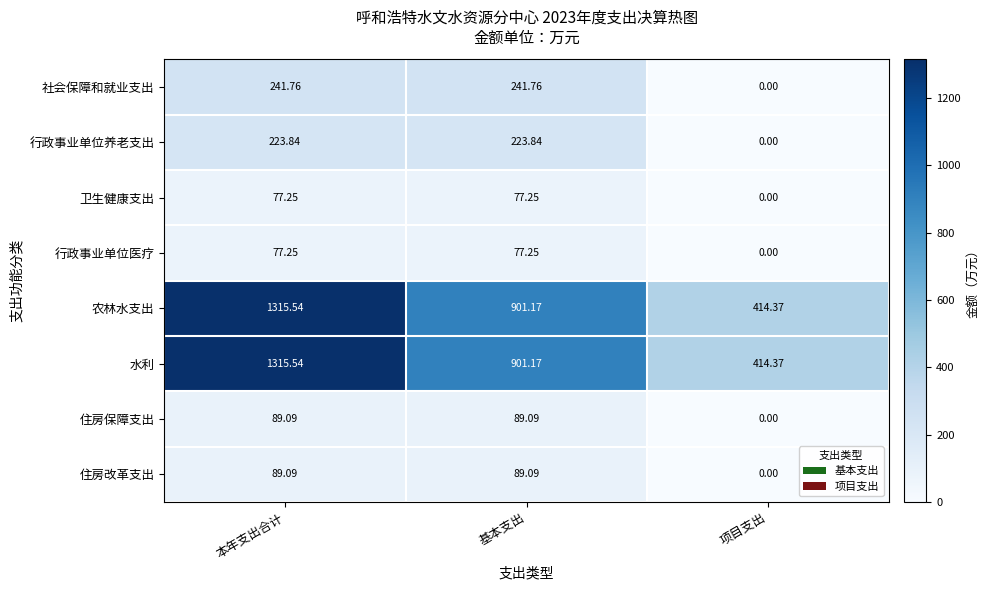

Where is 水利 nearest to the value 864?

基本支出